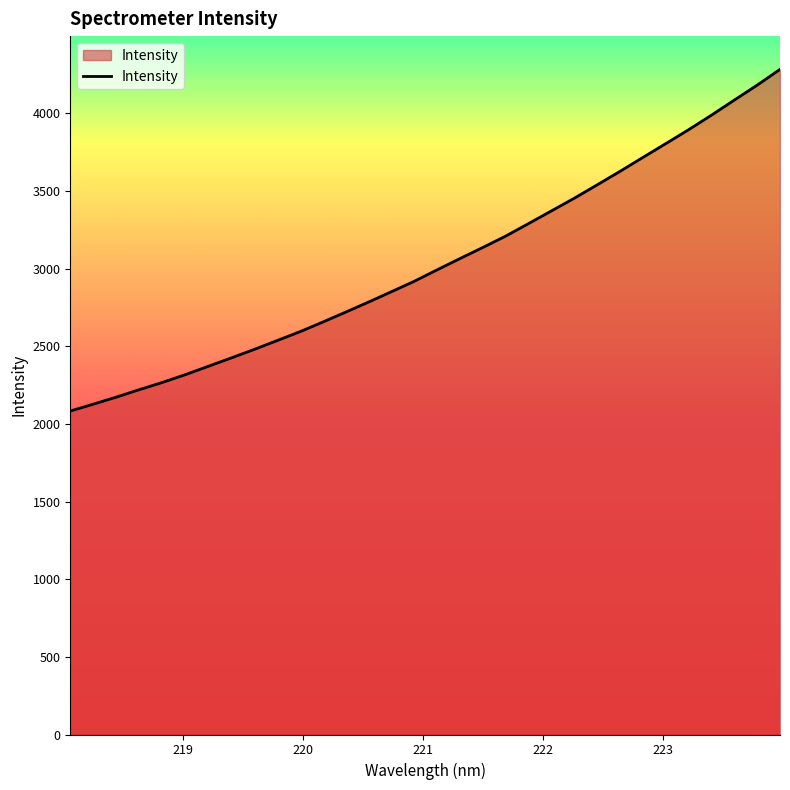

What is the minimum value shown in the chart?

2082.6